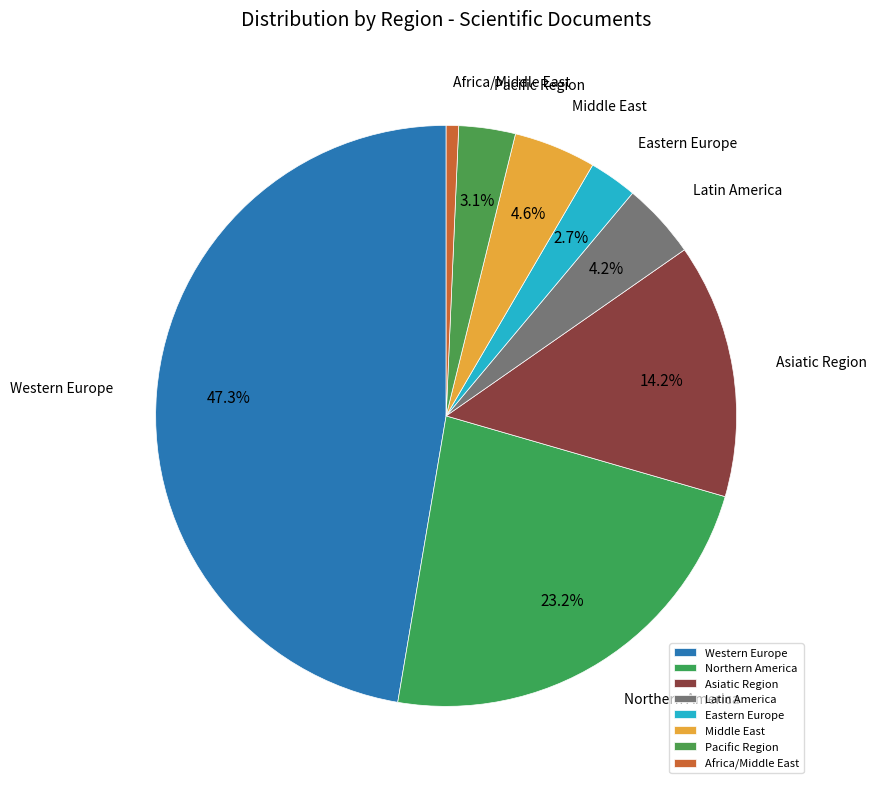

Combined, do Asiatic Region and Middle East account for over 50%?

No